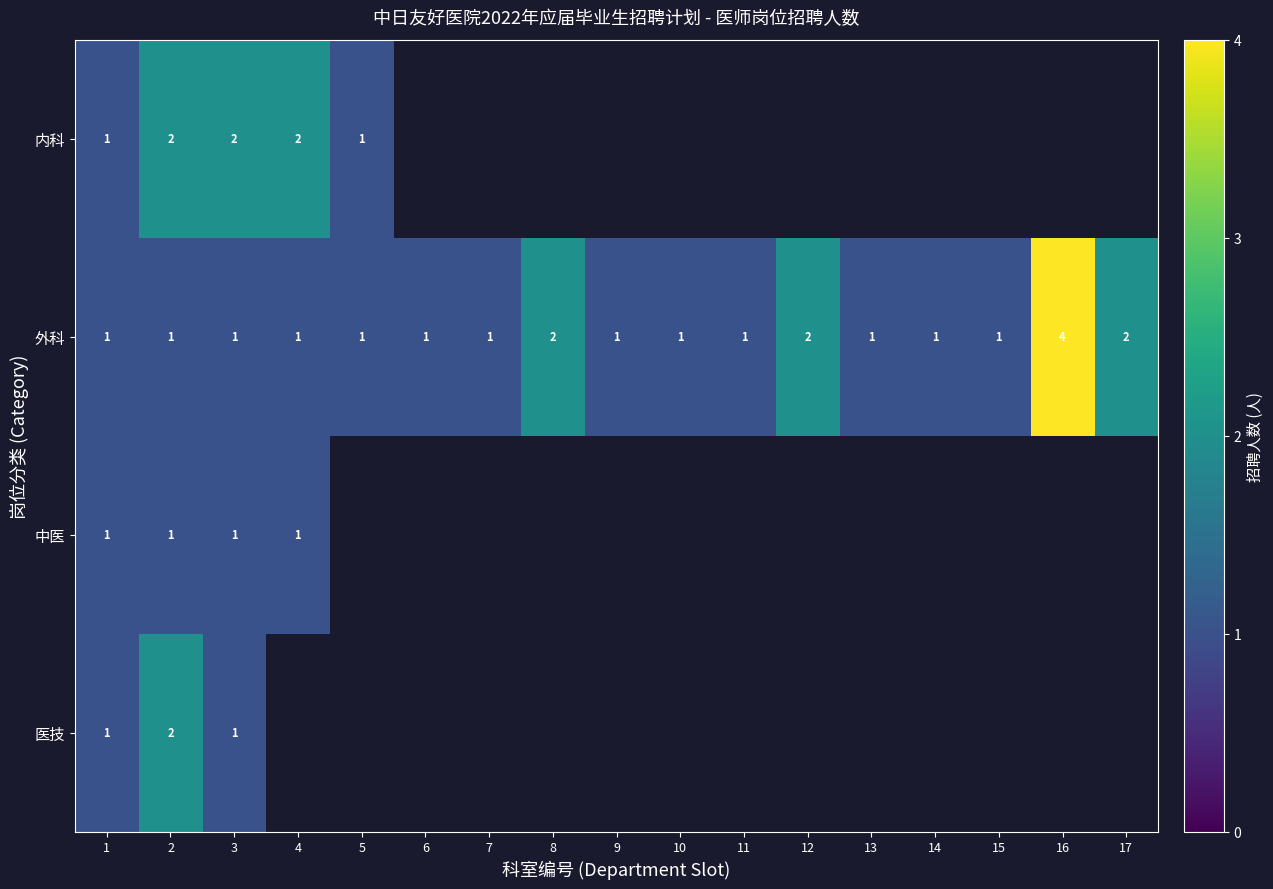

True or false: 中医 has a value of 1 at 1.

True